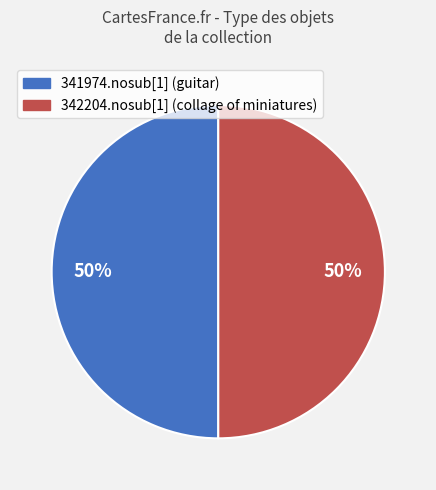

Combined, do 341974.nosub[1] (guitar) and 342204.nosub[1] (collage of miniatures) account for over 50%?

Yes